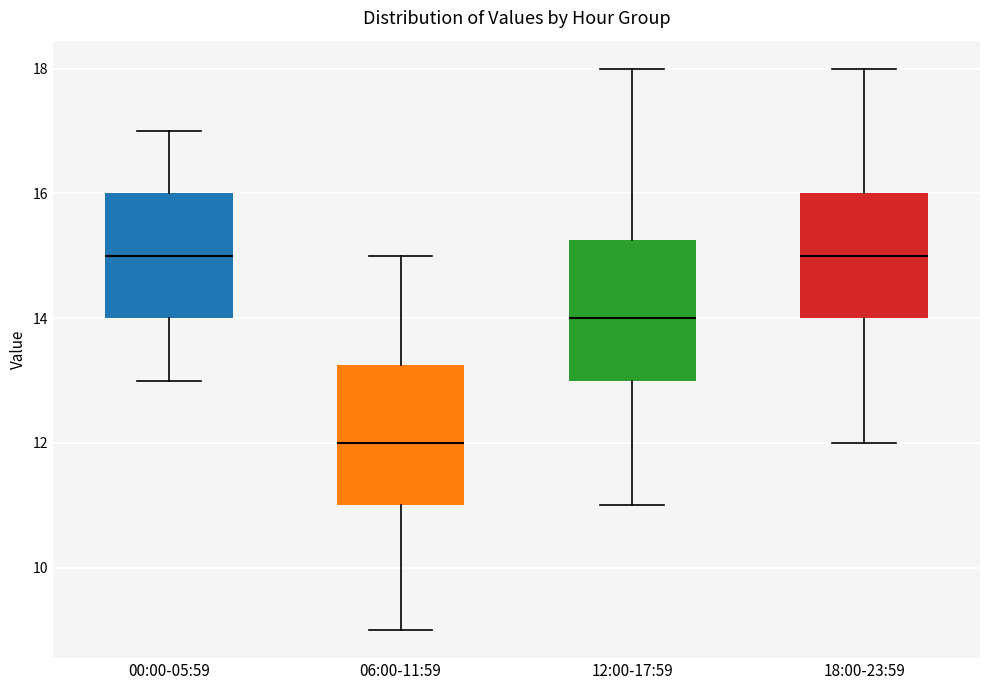

Where is the lower edge of the box for 18:00-23:59 on the y-axis? The values are not printed on the chart, so give them approximately, as read against the axis.

14.0